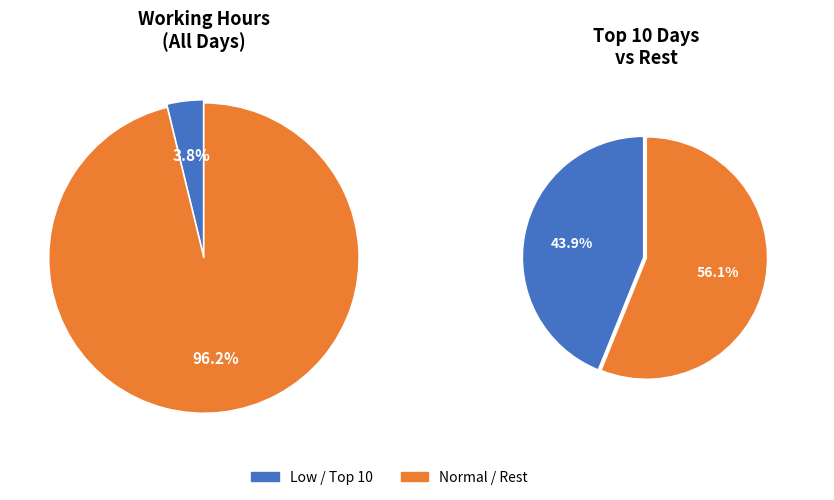

Is it true that 12 is 4% of the pie?

True